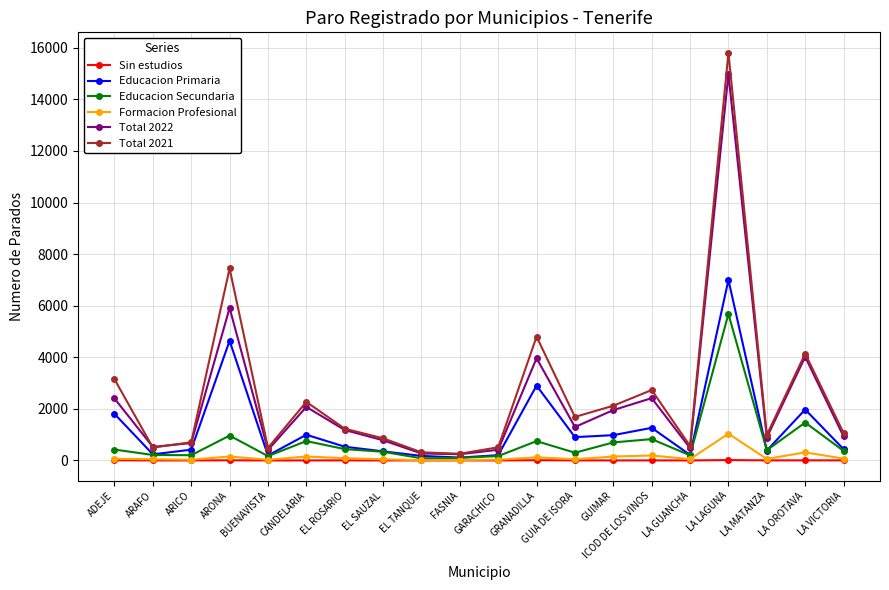

Where is the first local maximum for Total 2021?

ARONA